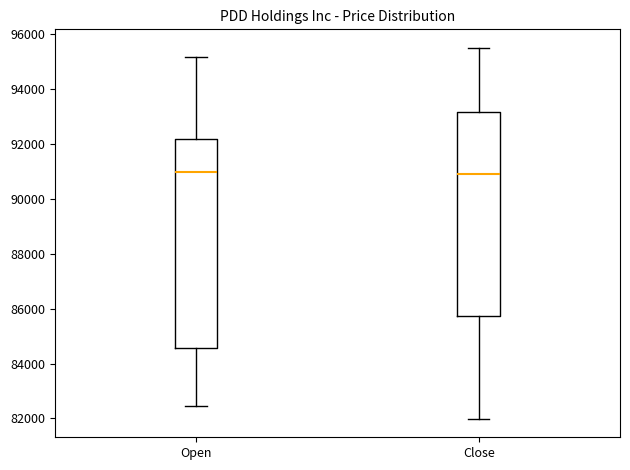

Where does the lower whisker of the box for Close end on the y-axis? The values are not printed on the chart, so give them approximately, as read against the axis.

82000